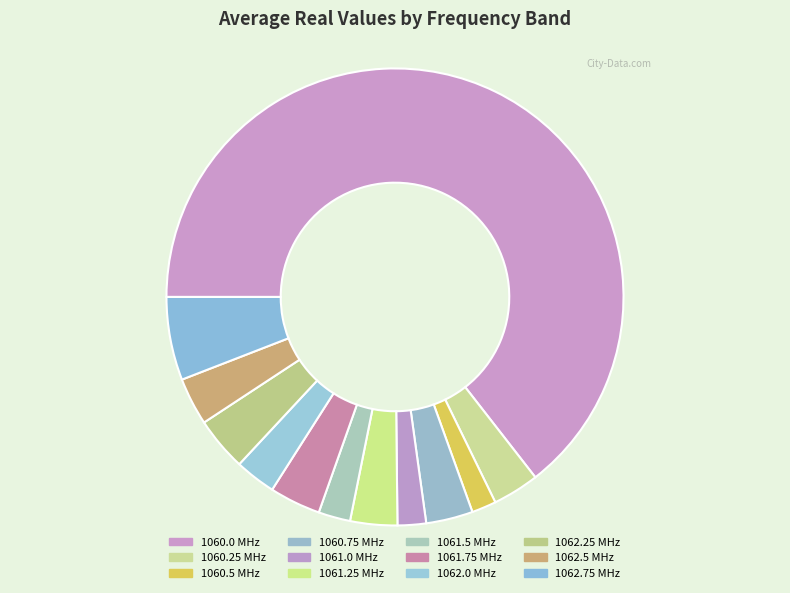

Is 1060.0 the majority of the pie?

Yes